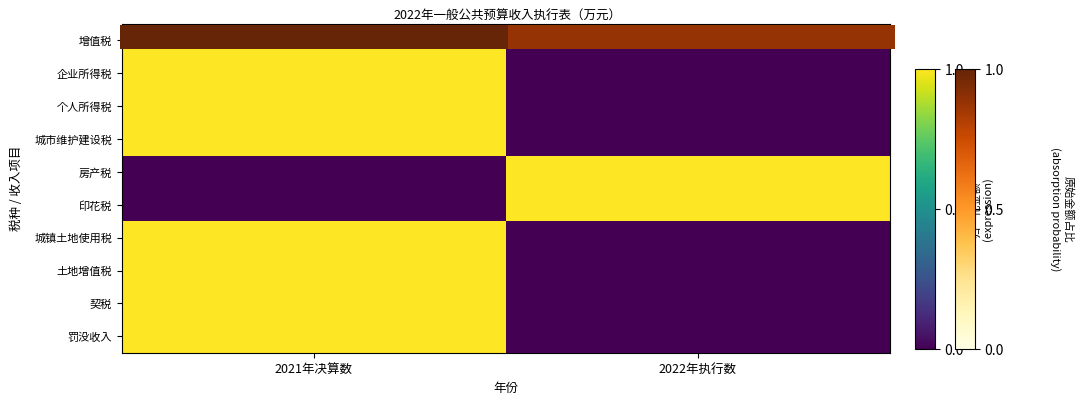

At which label is 城镇土地使用税 closest to 0?

2022年执行数